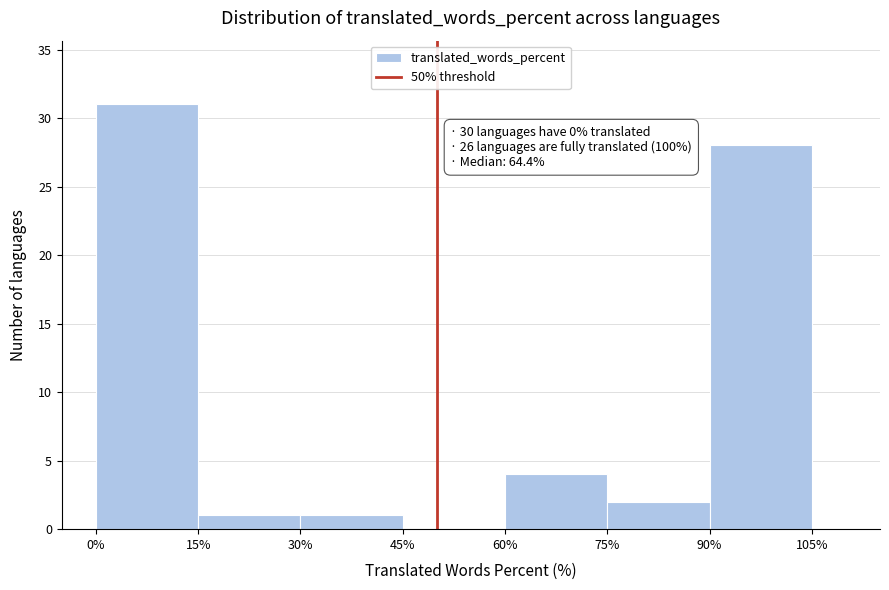

Which range on the x-axis has the tallest bar?

0% to 15%